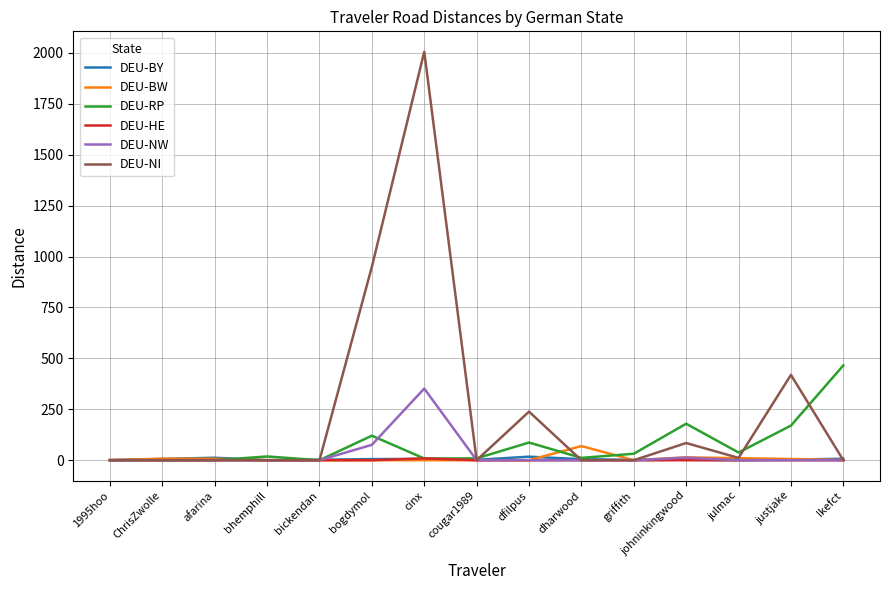

Which series has the widest spread of values?

DEU-NI